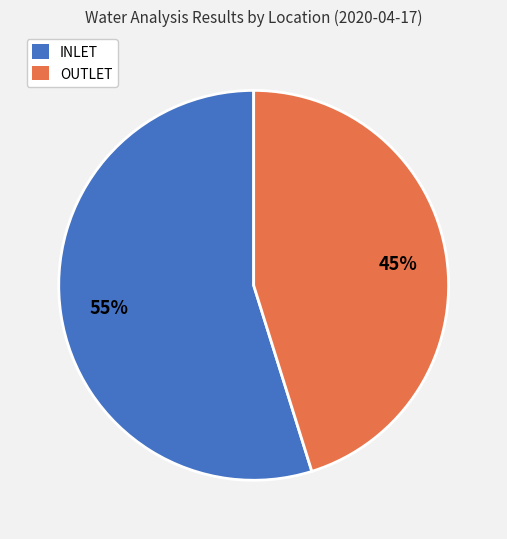

To the nearest percent, what is the difference between the largest and smallest slice percentages?

10%